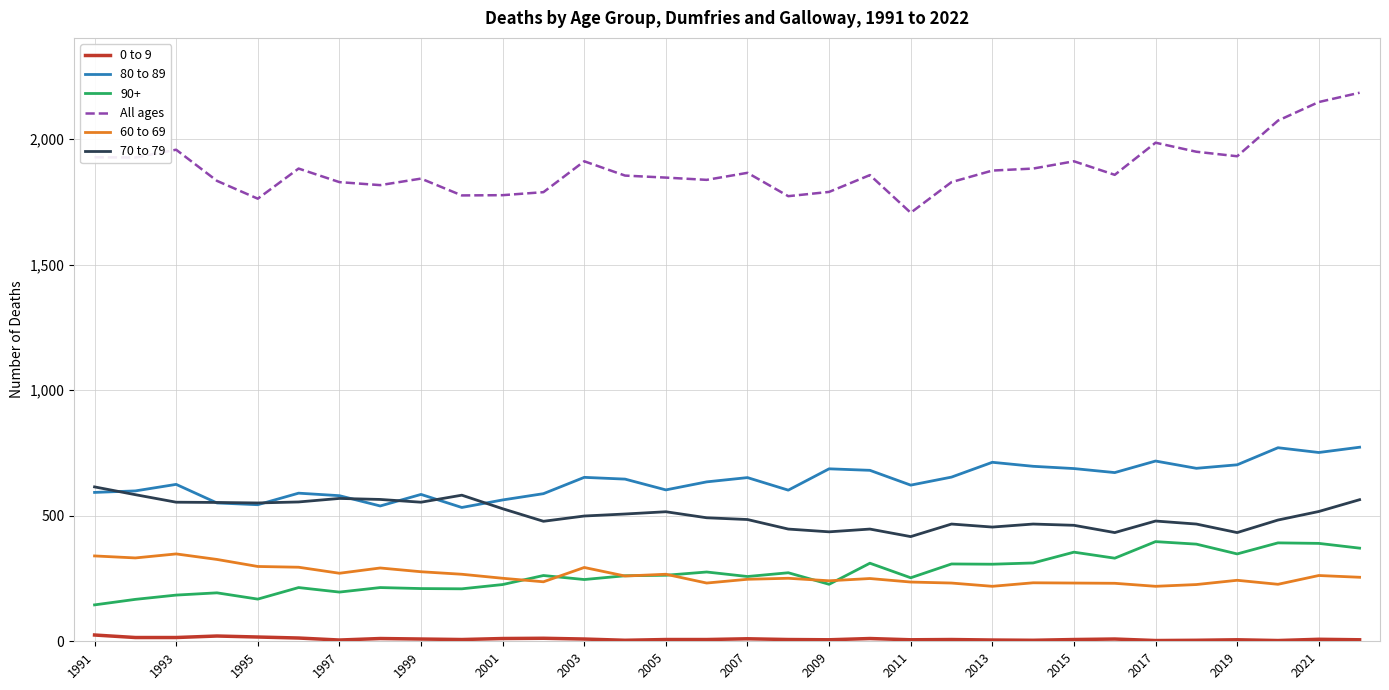

What is the minimum value for 70 to 79?

417